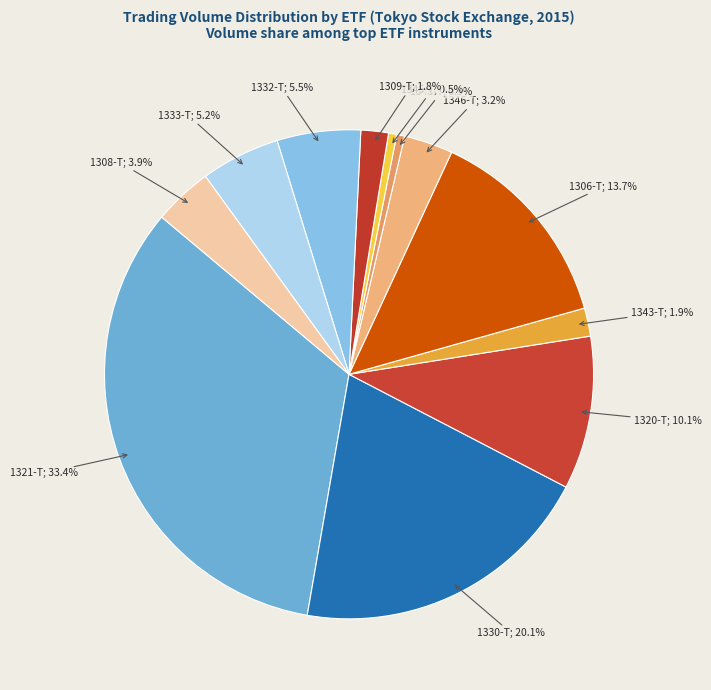

How many segments does this pie chart have?

12